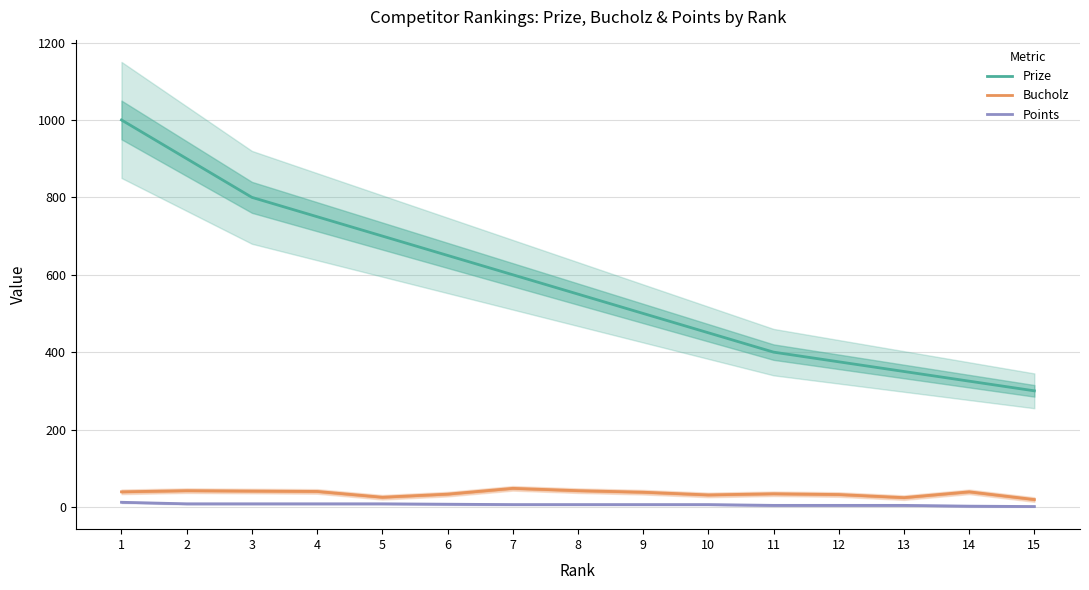

Is the value of Points at 1 greater than the value of Bucholz at 3?

No